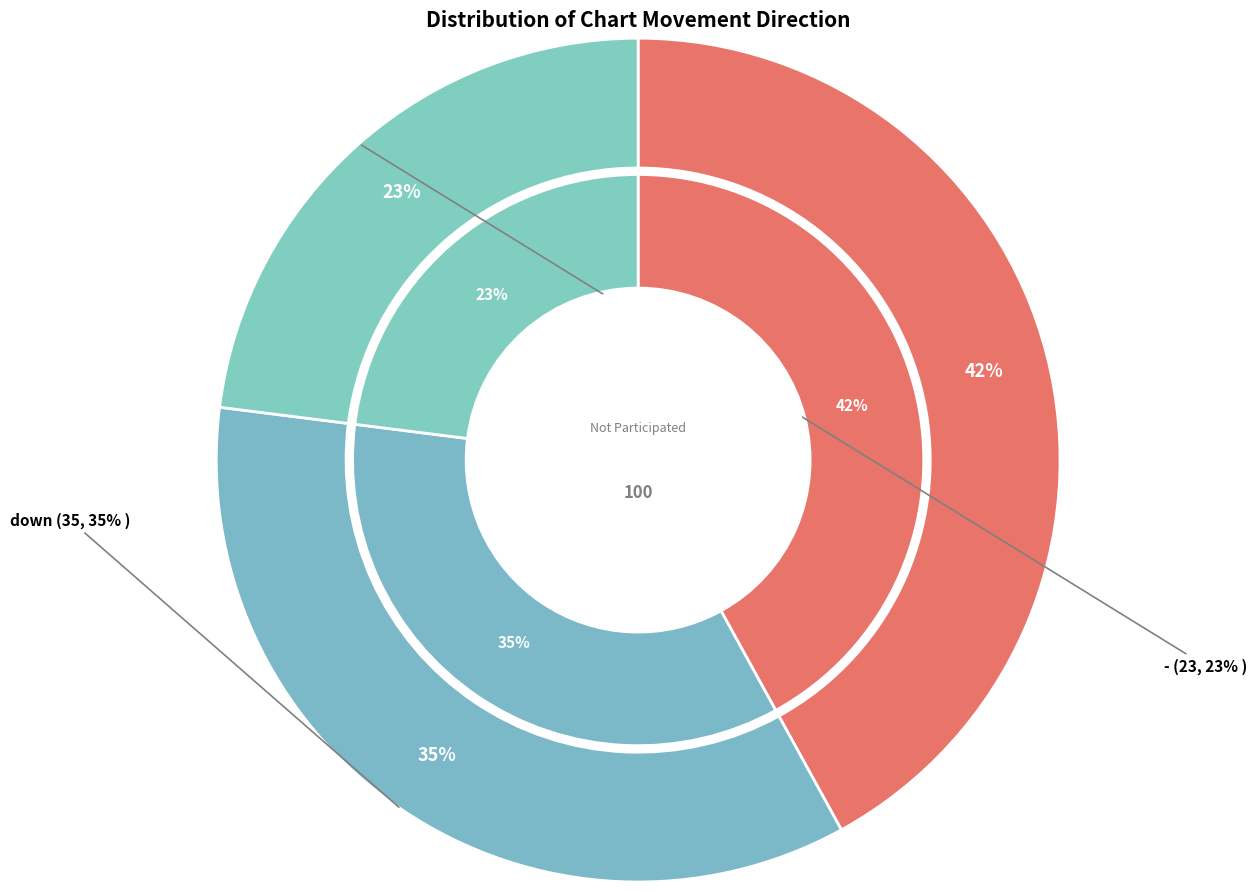

What portion of the pie excludes -?

77.0%